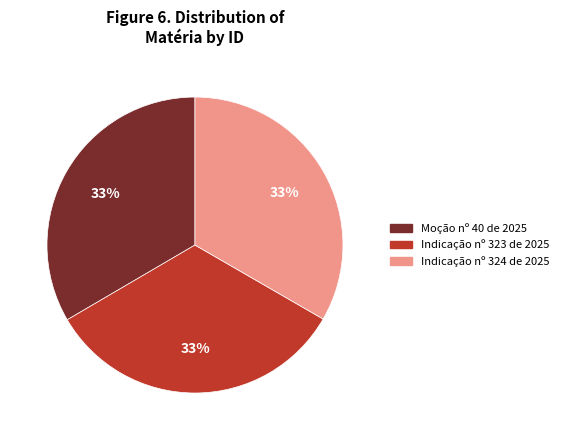

How many slices are in this pie chart?

3